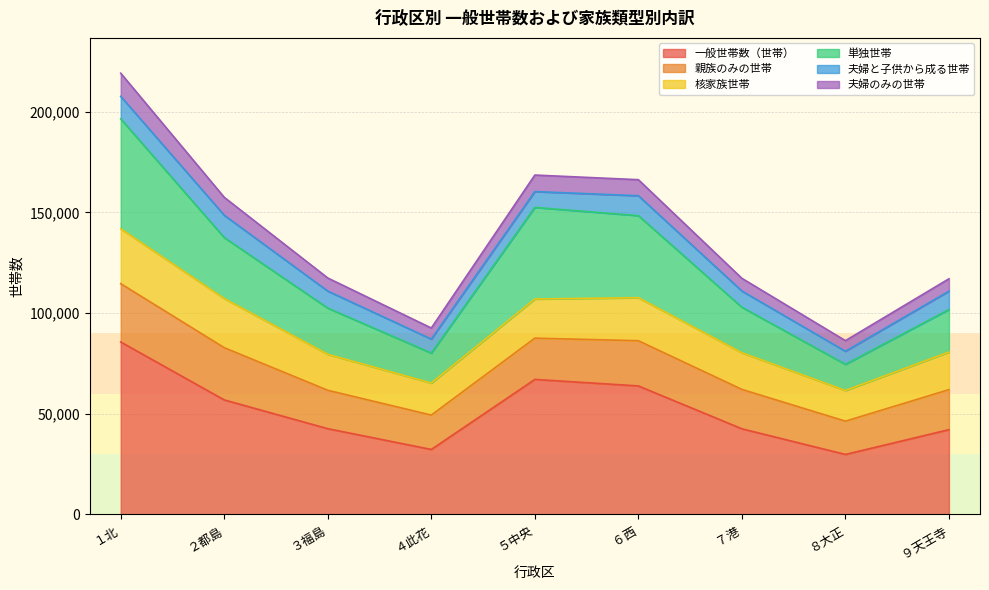

Which series has the largest range (max minus min)?

単独世帯